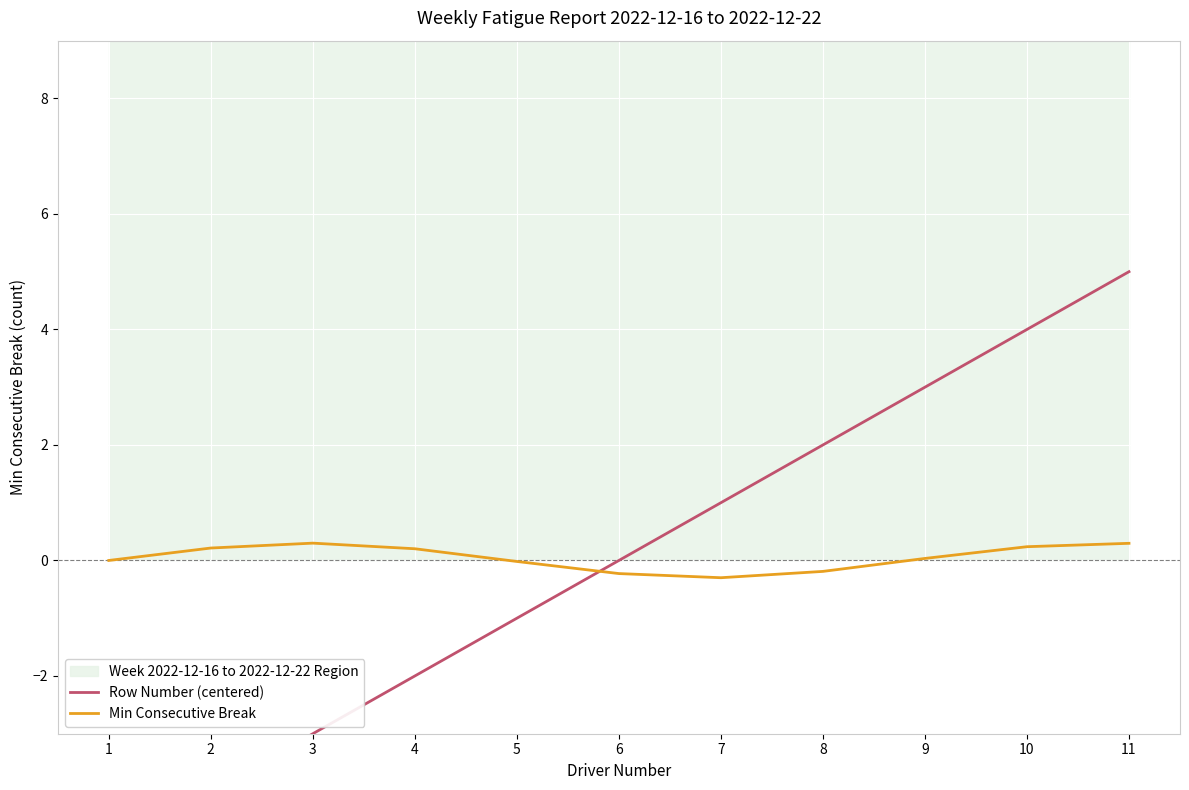

How many values in the Row Number (centered) series exceed 0?

5